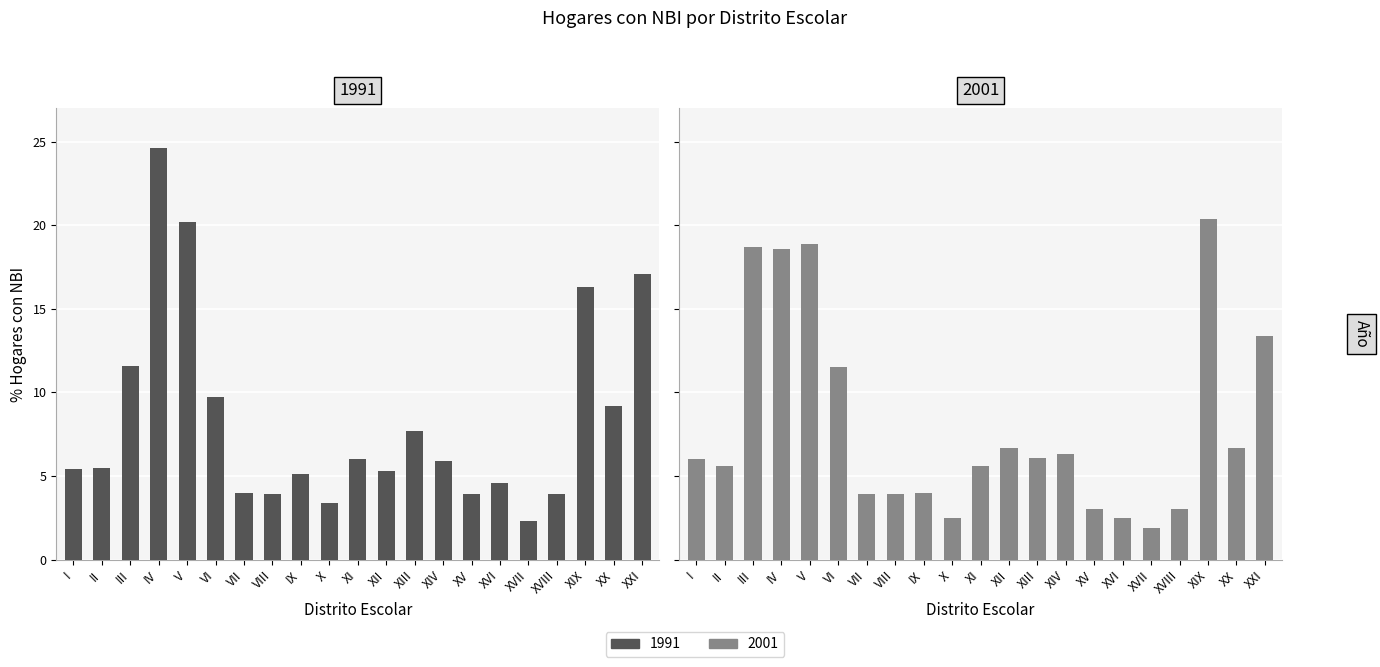

How many groups of bars are there?

21